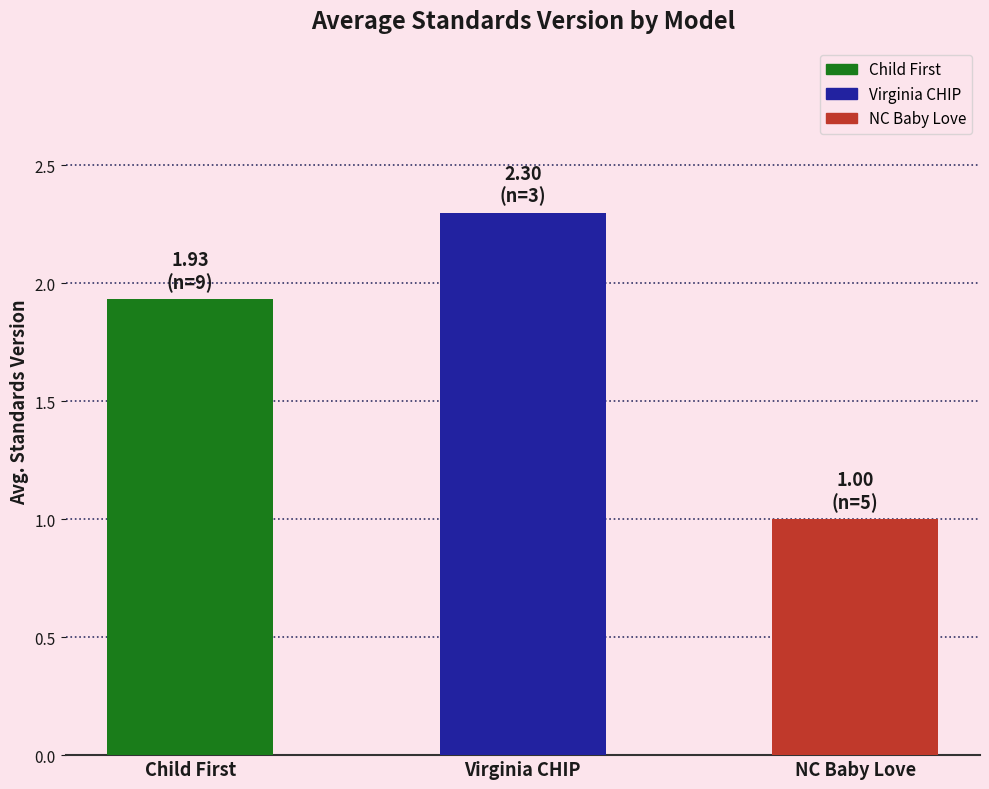

What is the difference between the values at Child First and NC Baby Love?

0.9